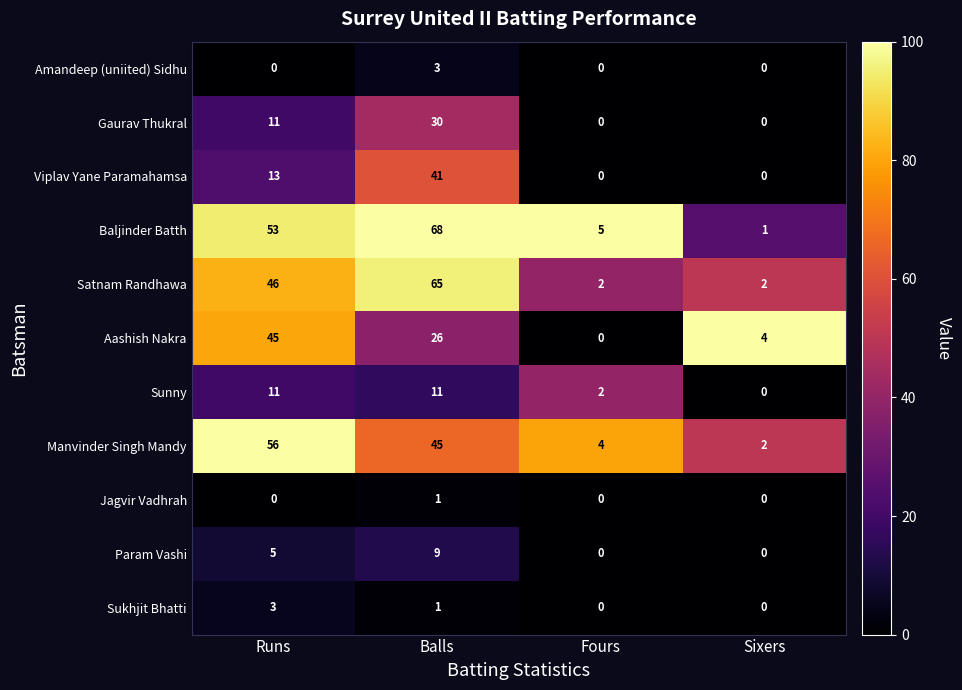

What is the total value across all series at Fours?

13